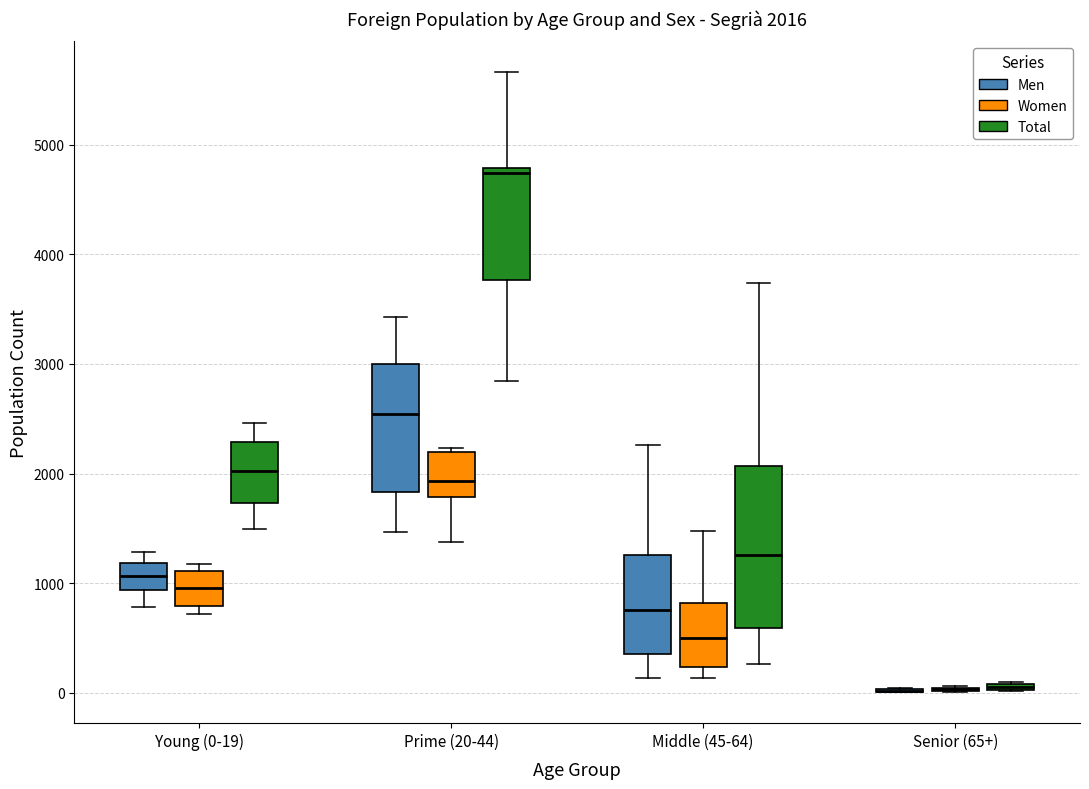

Which box is the tallest, from its lower edge to its upper edge?

Middle (45-64) (Total)